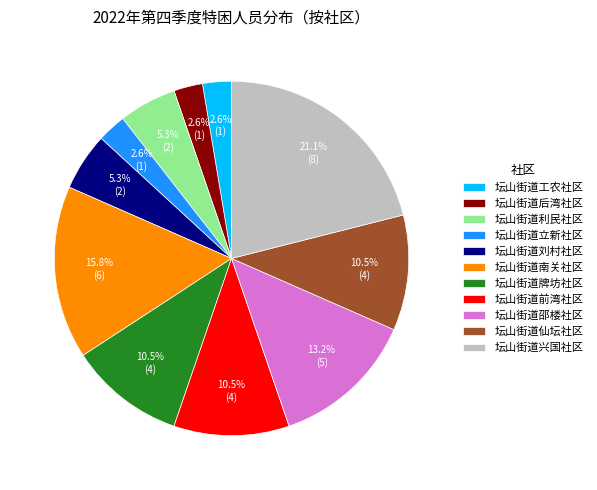

Is there a majority slice in this chart?

No